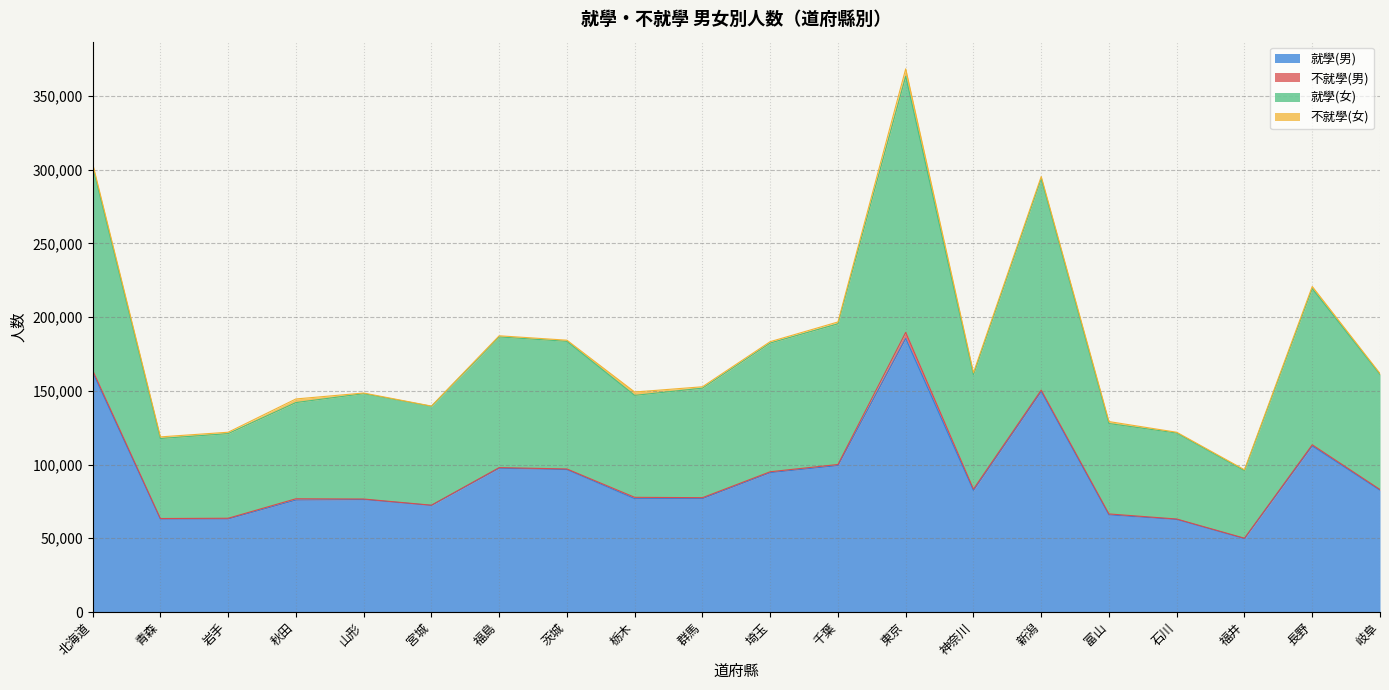

The 就學(男) series shows 65910 at 富山. True or false?

True